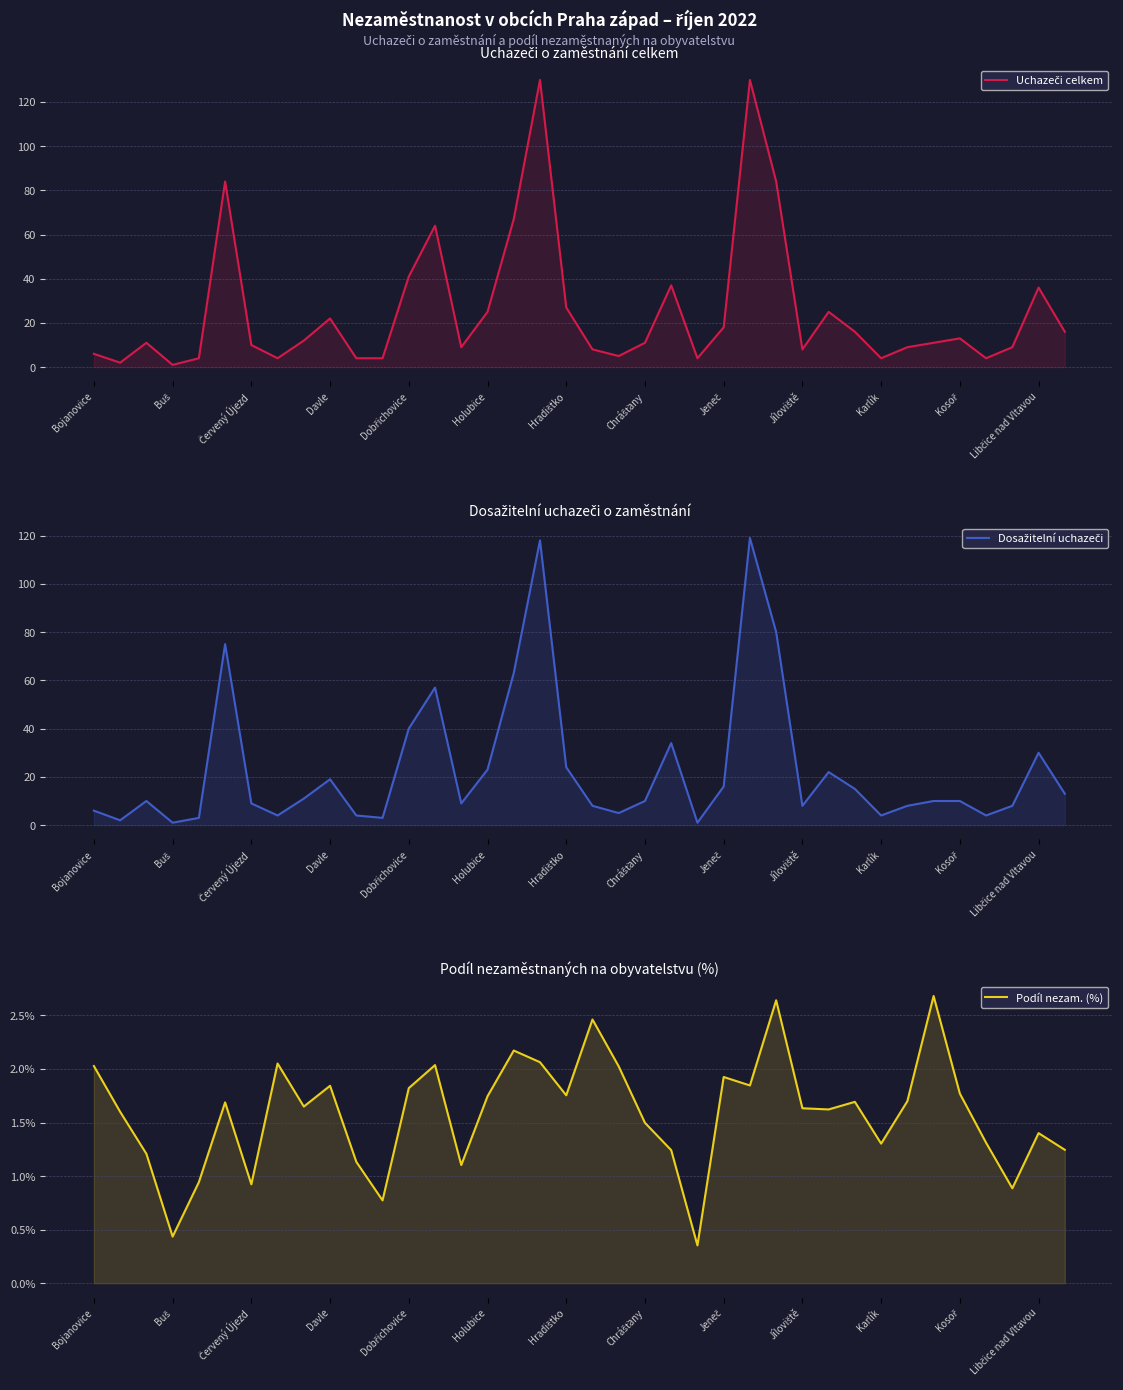

Reading left to right, what are all the values shown in this chart?

Uchazeči celkem: 6.0	2.0	11.0	1.0	4.0	84.0	10.0	4.0	12.0	22.0	4.0	4.0	41.0	64.0	9.0	25.0	67.0	130.0	27.0	8.0	5.0	11.0	37.0	4.0	18.0	130.0	84.0	8.0	25.0	16.0	4.0	9.0	11.0	13.0	4.0	9.0	36.0	16.0
Dosažitelní uchazeči: 6.0	2.0	10.0	1.0	3.0	75.0	9.0	4.0	11.0	19.0	4.0	3.0	40.0	57.0	9.0	23.0	63.0	118.0	24.0	8.0	5.0	10.0	34.0	1.0	16.0	119.0	80.0	8.0	22.0	15.0	4.0	8.0	10.0	10.0	4.0	8.0	30.0	13.0
Podíl nezam. (%): 2.0	1.6	1.2	0.4	0.9	1.7	0.9	2.1	1.6	1.8	1.1	0.8	1.8	2.0	1.1	1.7	2.2	2.1	1.8	2.5	2.0	1.5	1.2	0.4	1.9	1.8	2.6	1.6	1.6	1.7	1.3	1.7	2.7	1.8	1.3	0.9	1.4	1.2